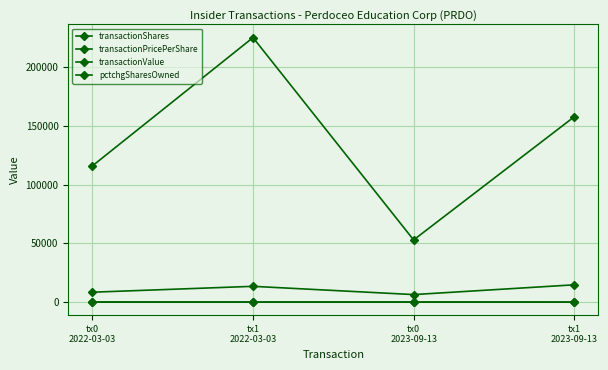

How many lines are shown in the chart?

4